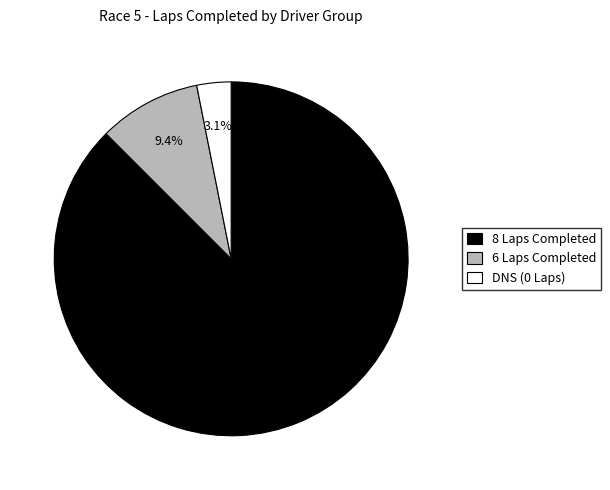

Which has a higher value, 6 Laps Completed or DNS (0 Laps)?

6 Laps Completed